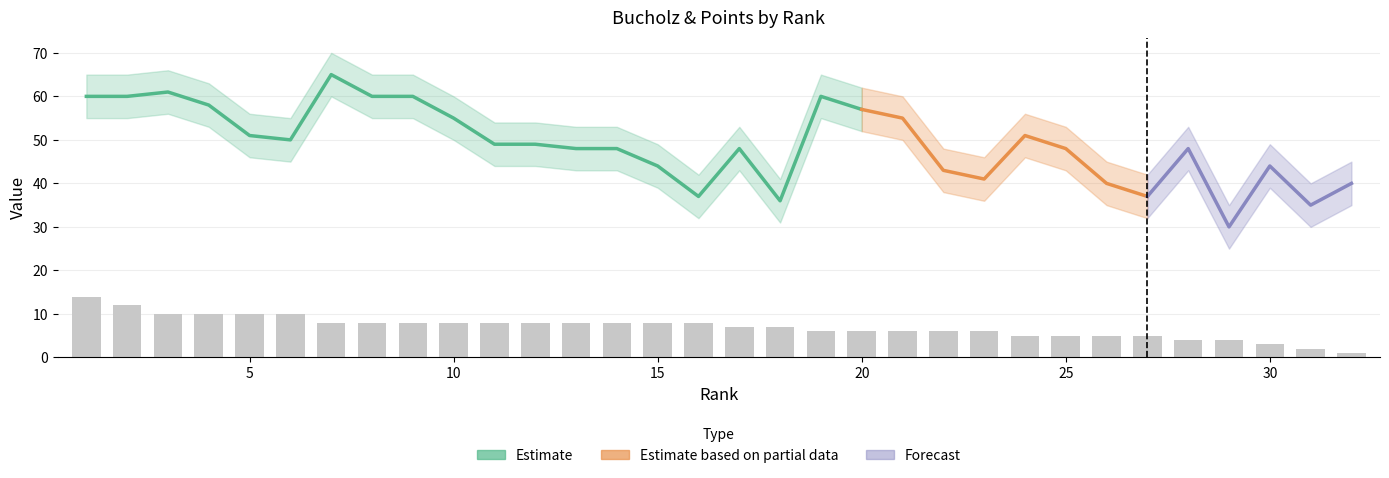

Where does the data first go above 8?

1